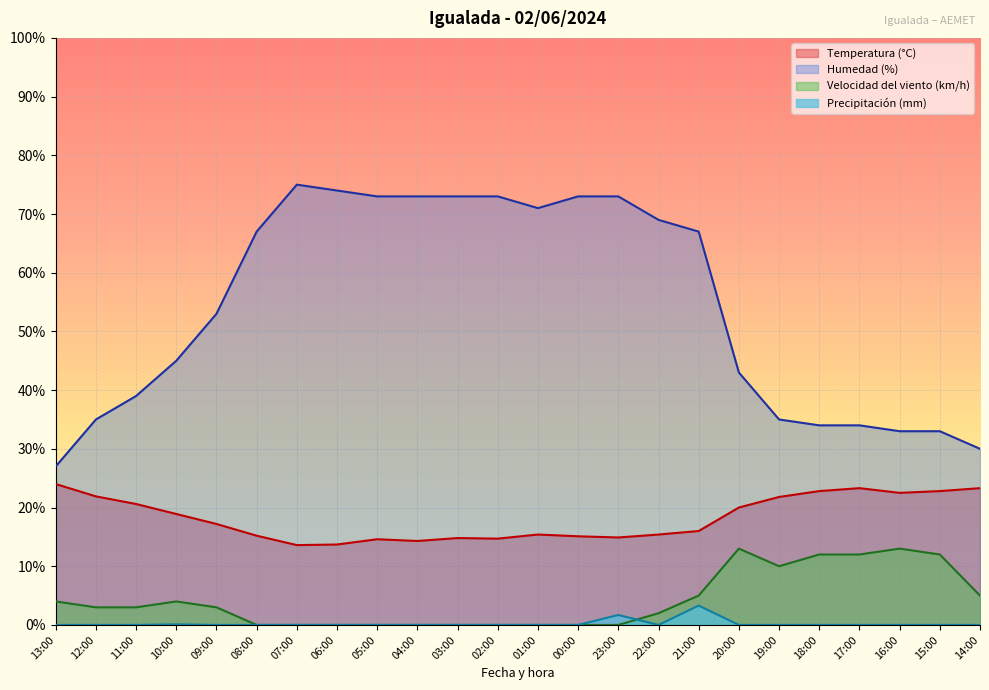

How many interior local peaks does the Velocidad del viento (km/h) series have?

3